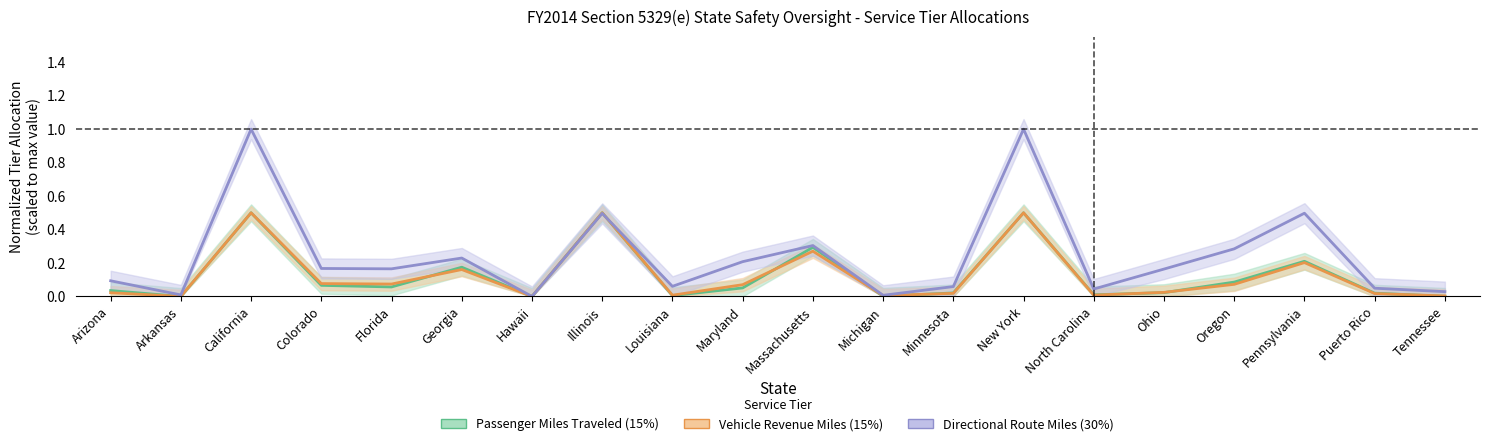

What are all the series names shown in the legend?

Passenger Miles Traveled (15%), Vehicle Revenue Miles (15%), Directional Route Miles (30%)